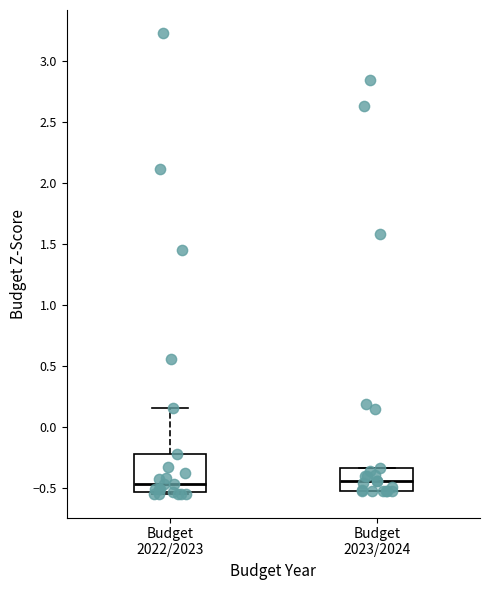

Where does the median line of the box for Budget 2023/2024 sit on the y-axis? The values are not printed on the chart, so give them approximately, as read against the axis.

-0.45